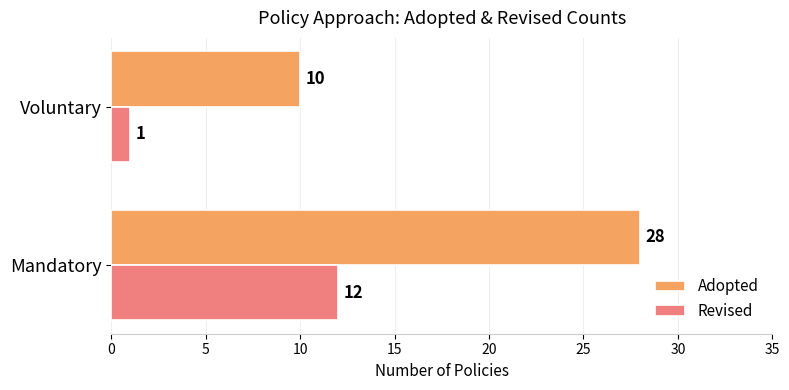

At which category is the sum across all series the highest?

Mandatory